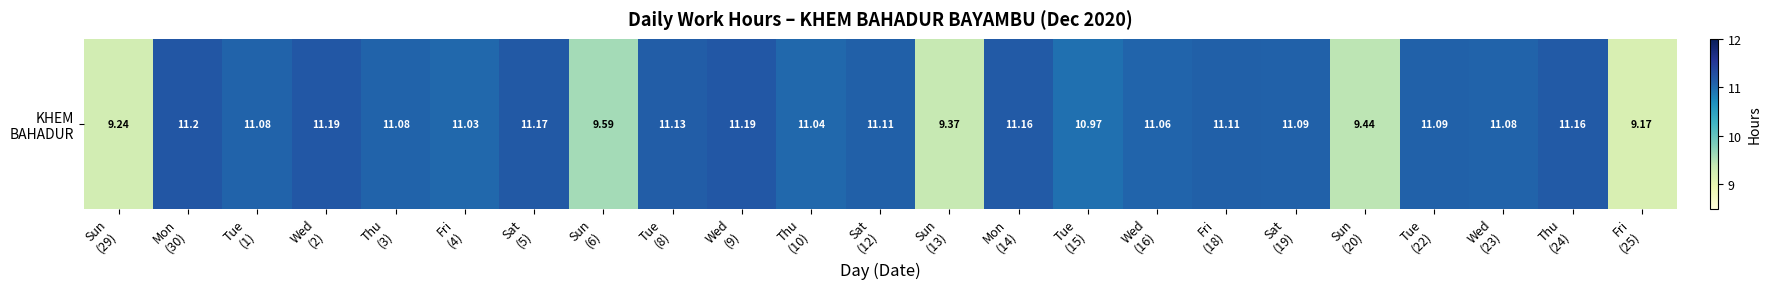

Approximately how many times larger is the value at Mon
(14) compared to Thu
(24)?

1.0